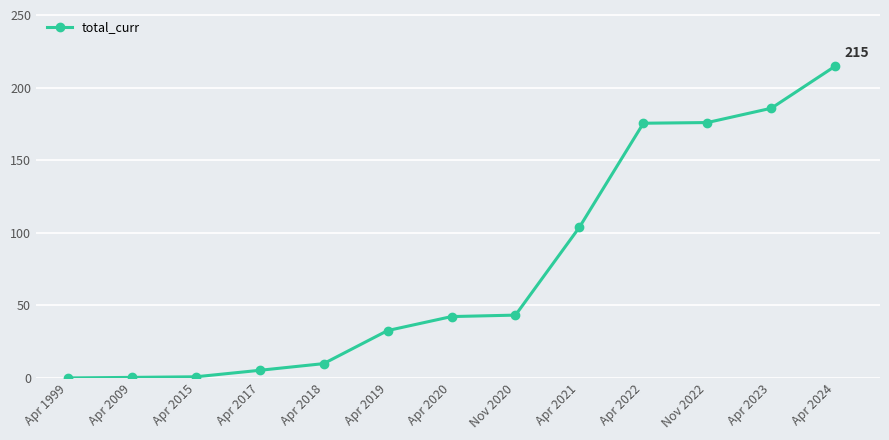

True or false: the data shows 42.3 at Apr 2020.

True